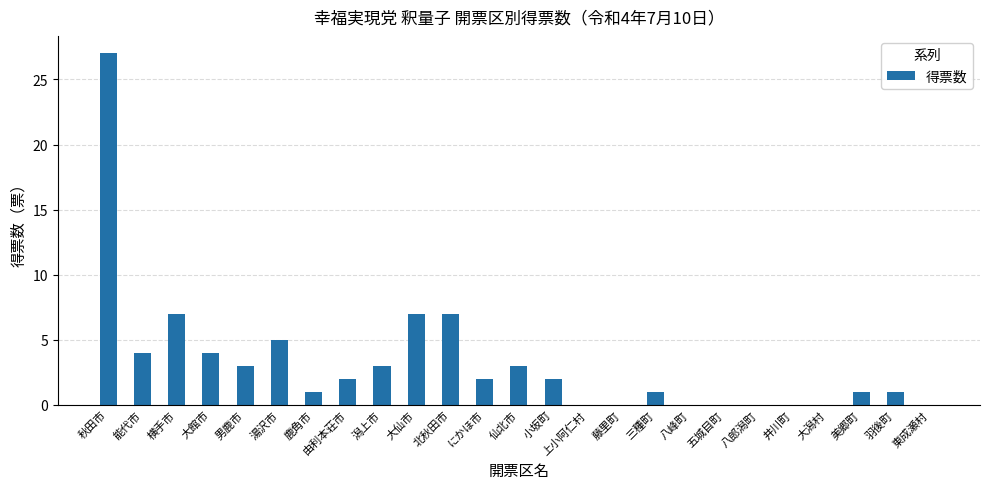

Reading left to right, what are all the values shown in this chart?

27	4	7	4	3	5	1	2	3	7	7	2	3	2	0	0	1	0	0	0	0	0	1	1	0